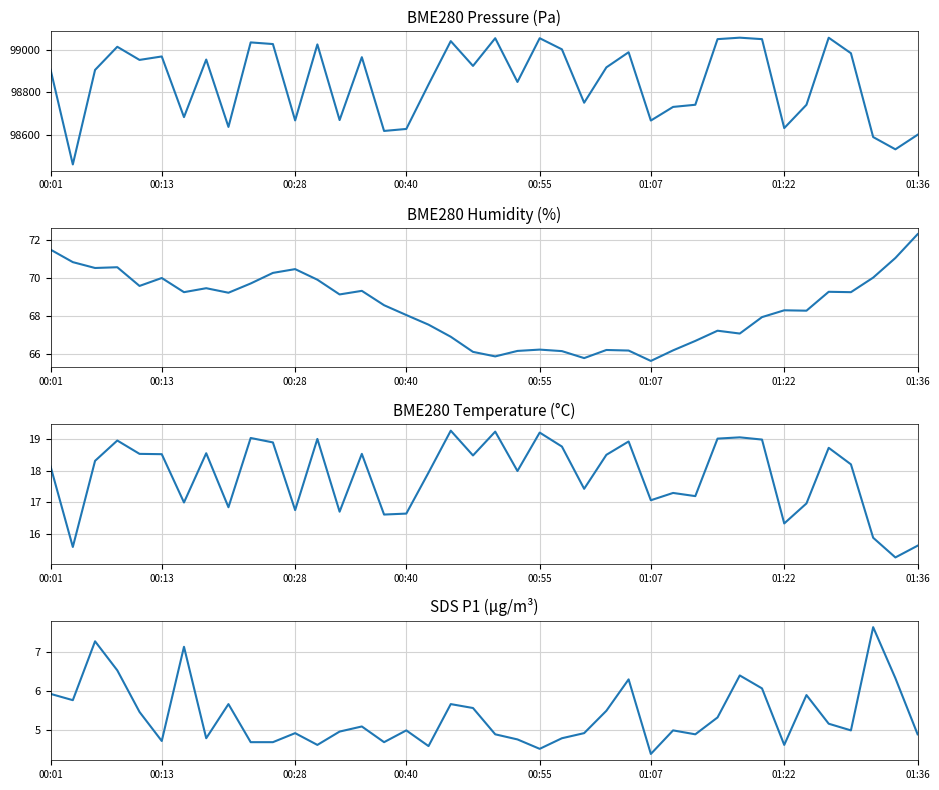

How many interior local peaks does the SDS_P1 series have?

12